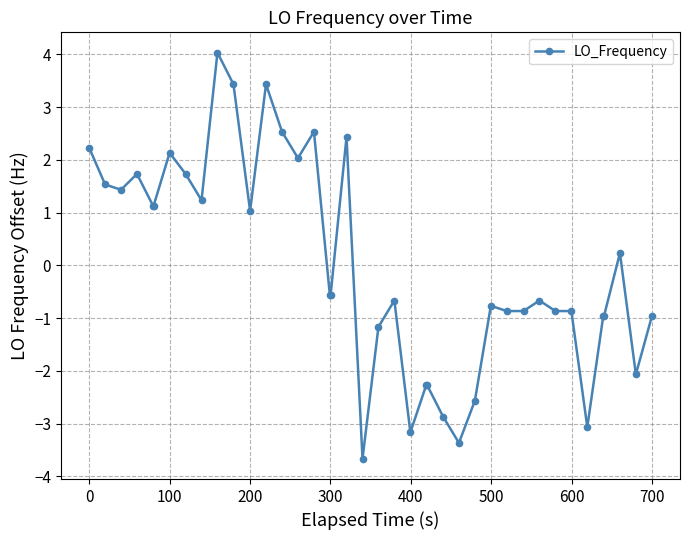

What is the greatest value displayed?

4.0